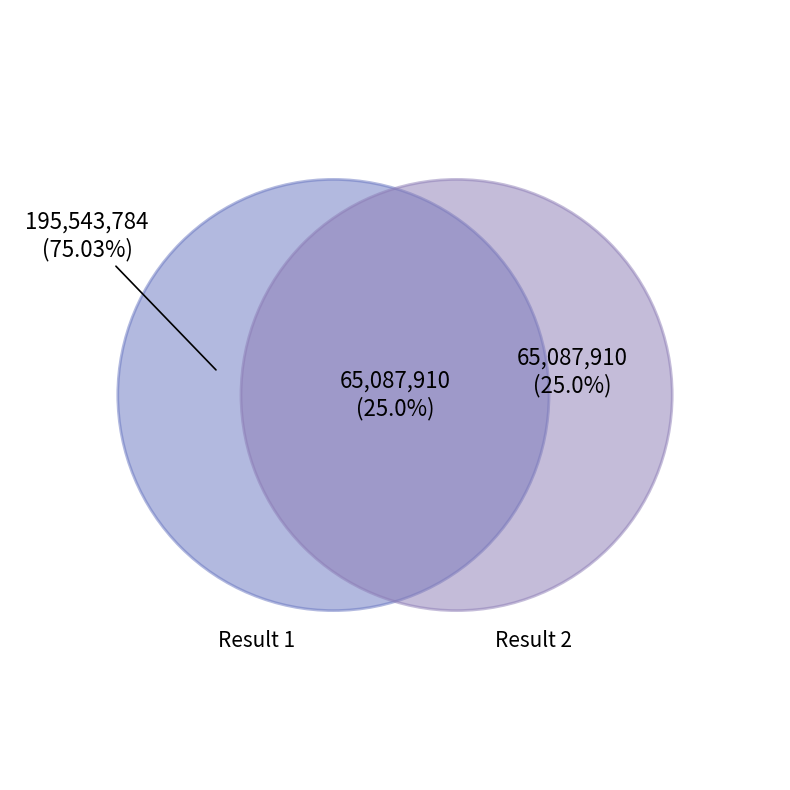

What portion of the pie excludes 2?

75.0%